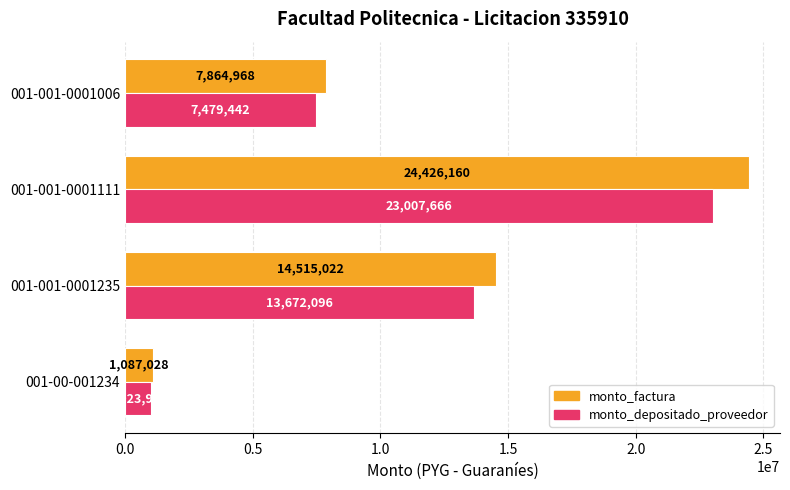

What is the difference between the second highest and second lowest values in the monto_factura series?

6650054